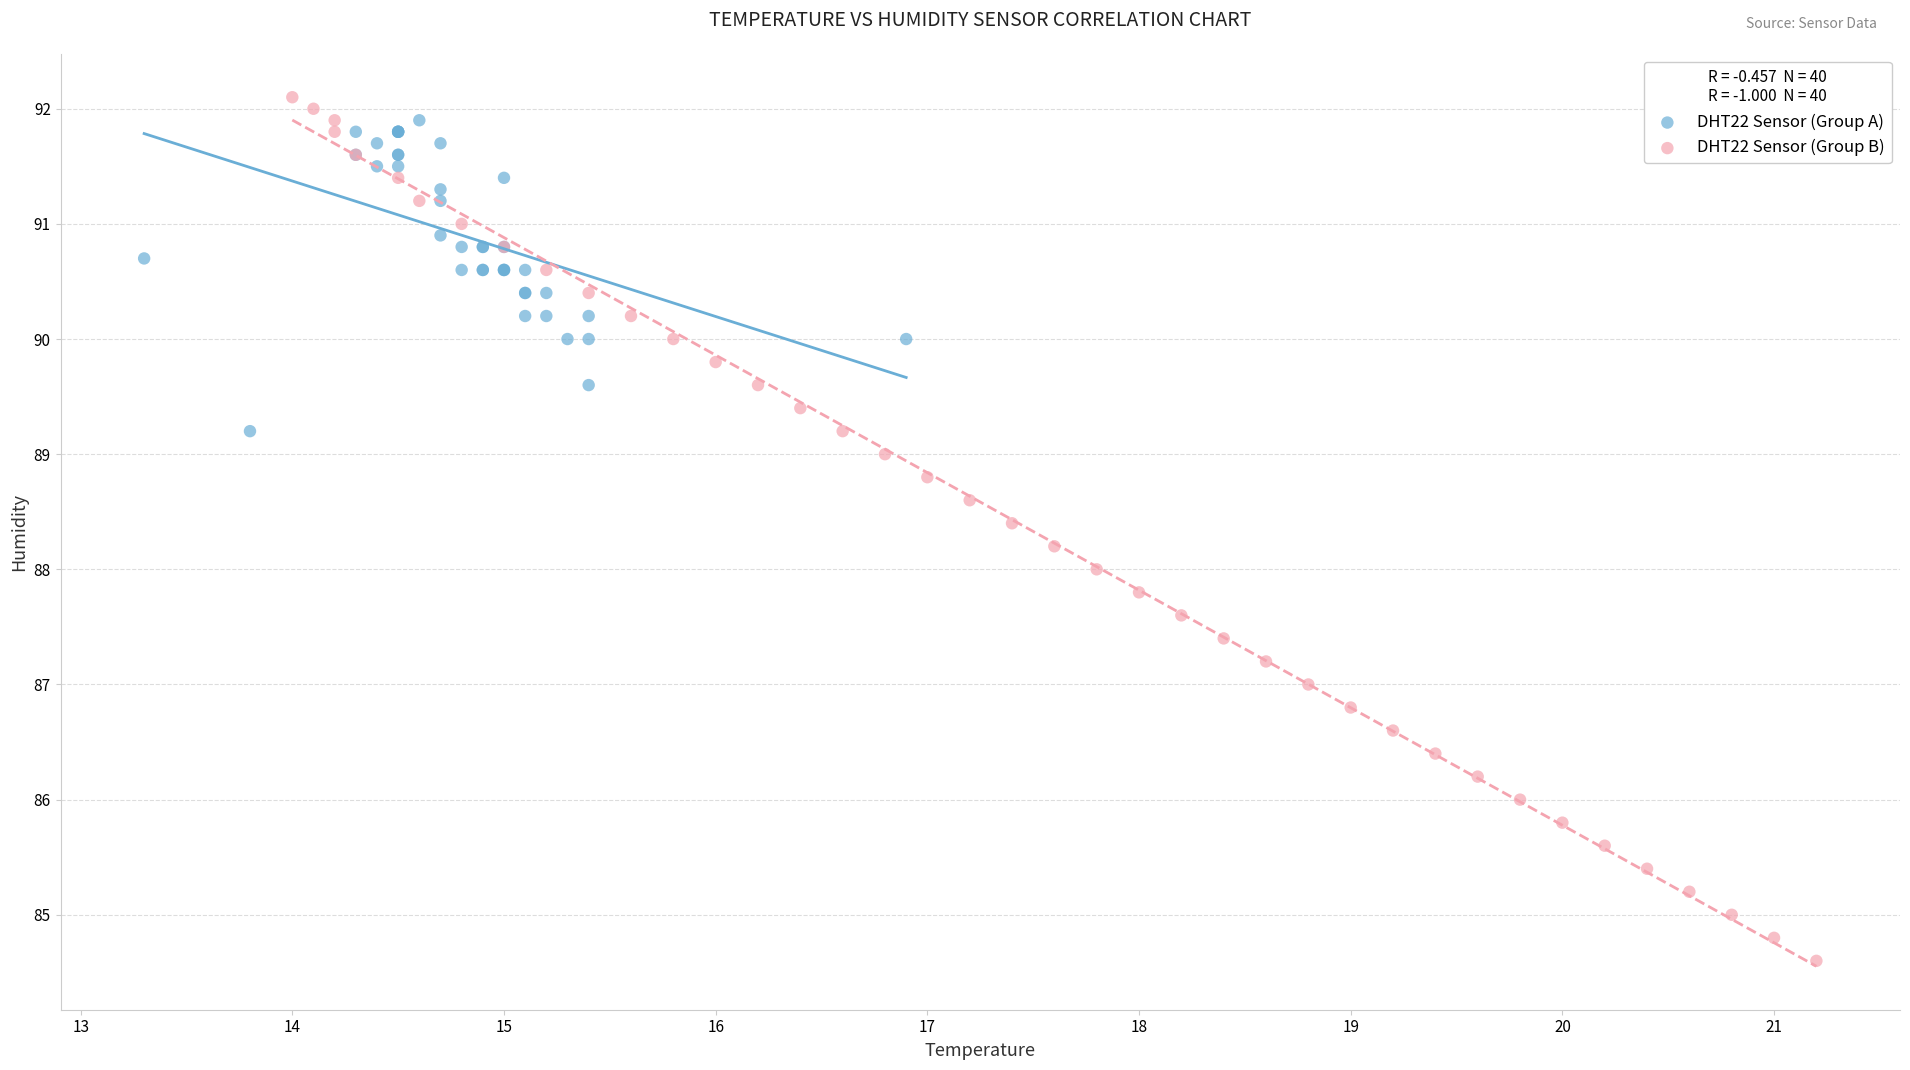

Which series reaches the minimum Y coordinate?

DHT22 Sensor (Group B)